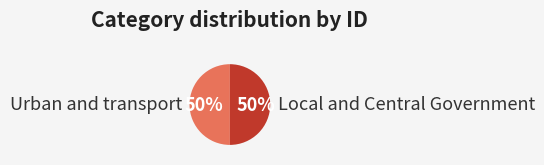

To the nearest percent, what portion does Local and Central Government represent?

50%